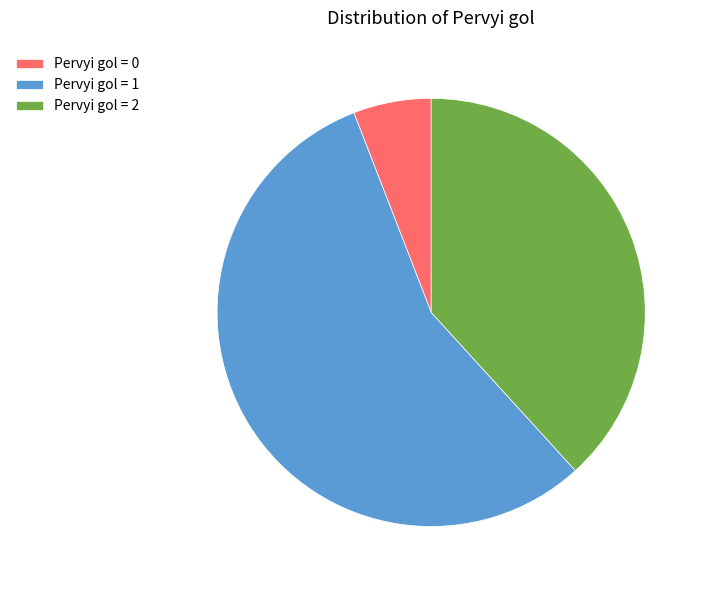

True or false: Pervyi gol = 1 accounts for 56% of the total.

True